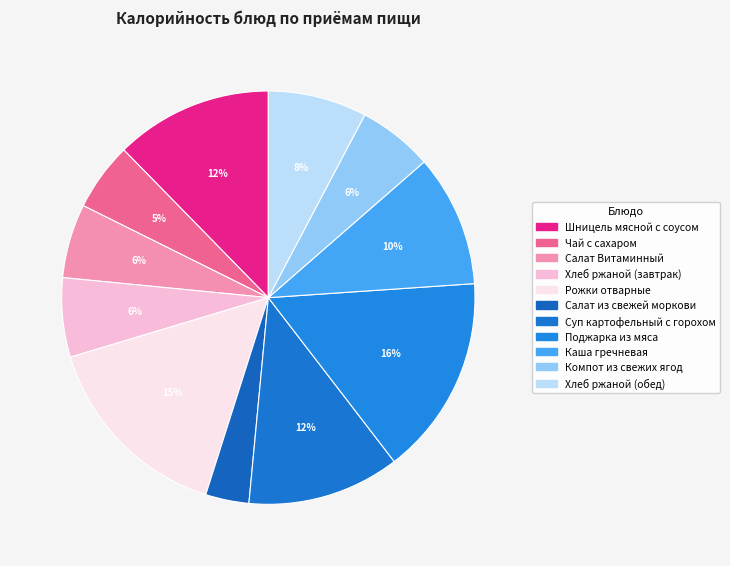

Count the number of slices in the pie.

11